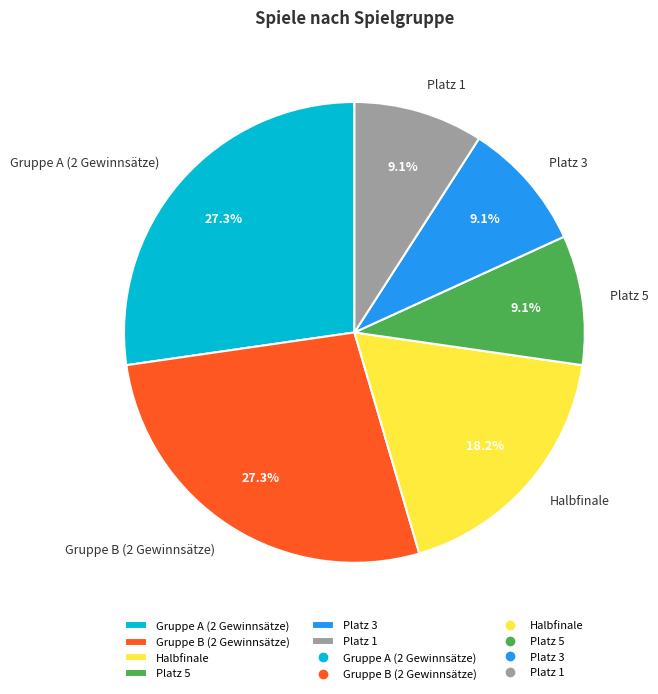

Which has a higher value, Gruppe B (2 Gewinnsätze) or Platz 3?

Gruppe B (2 Gewinnsätze)